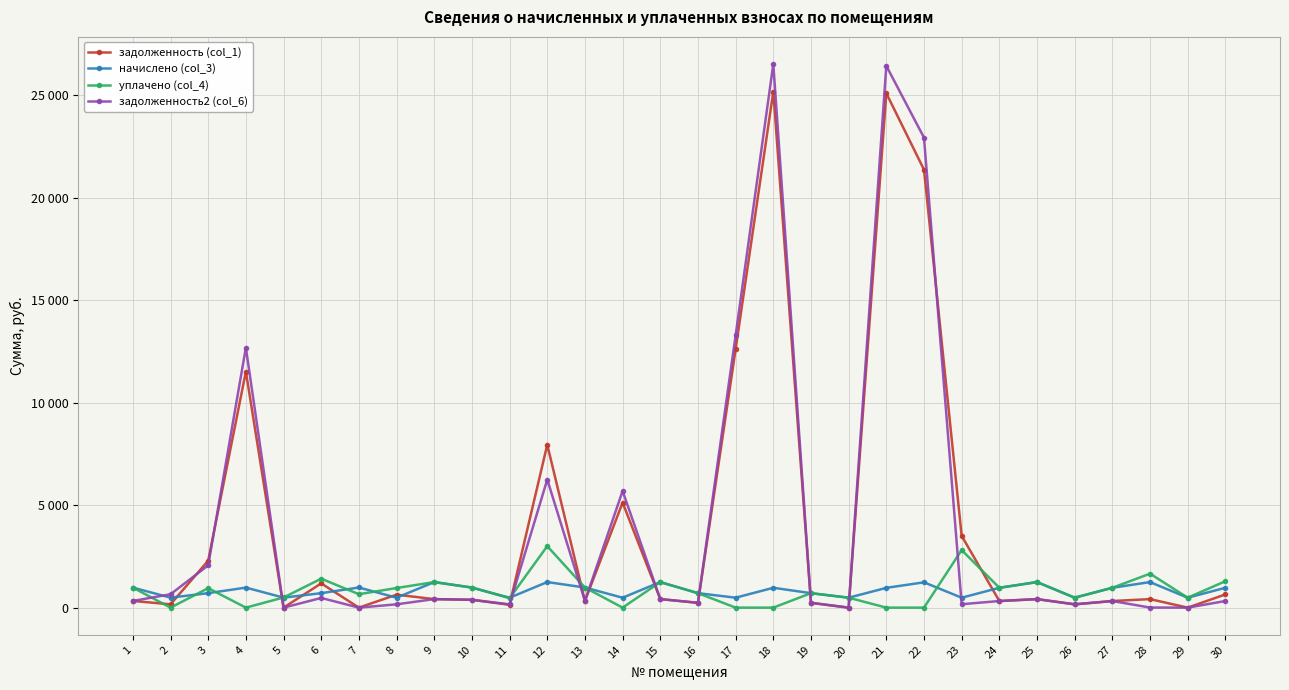

At which category does the chart reach its peak across all series?

18